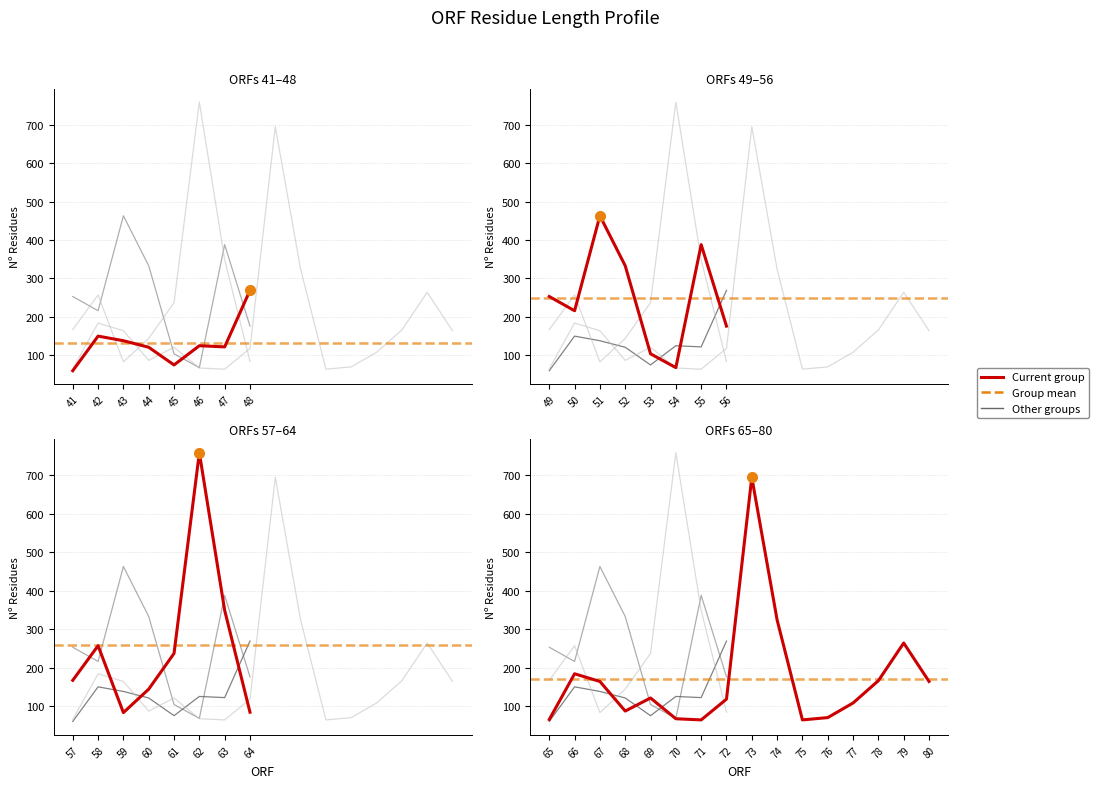

How many values are below 150?

20